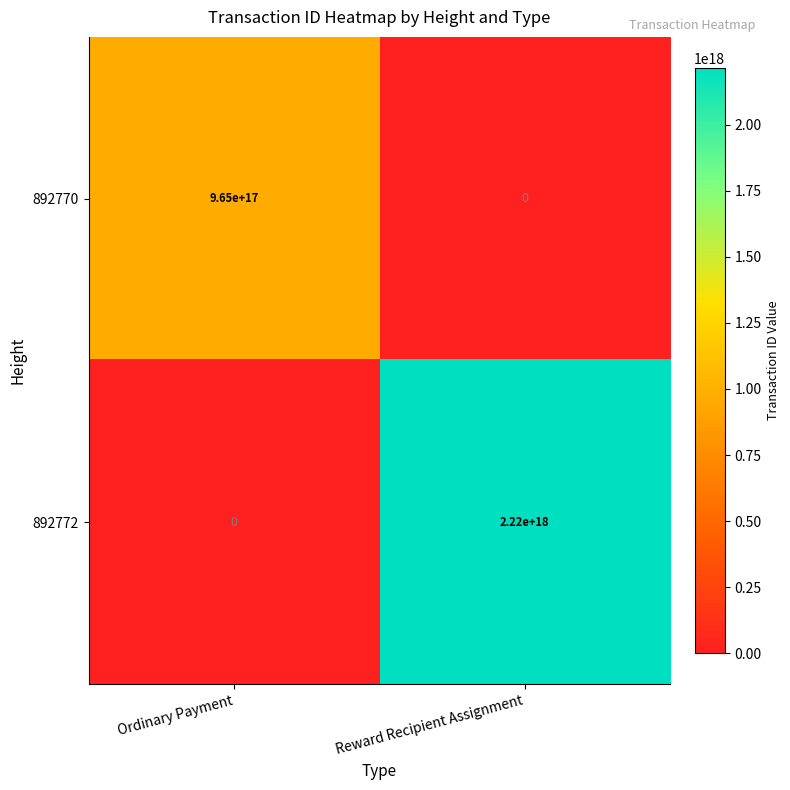

Which series has the largest total across all categories?

892772